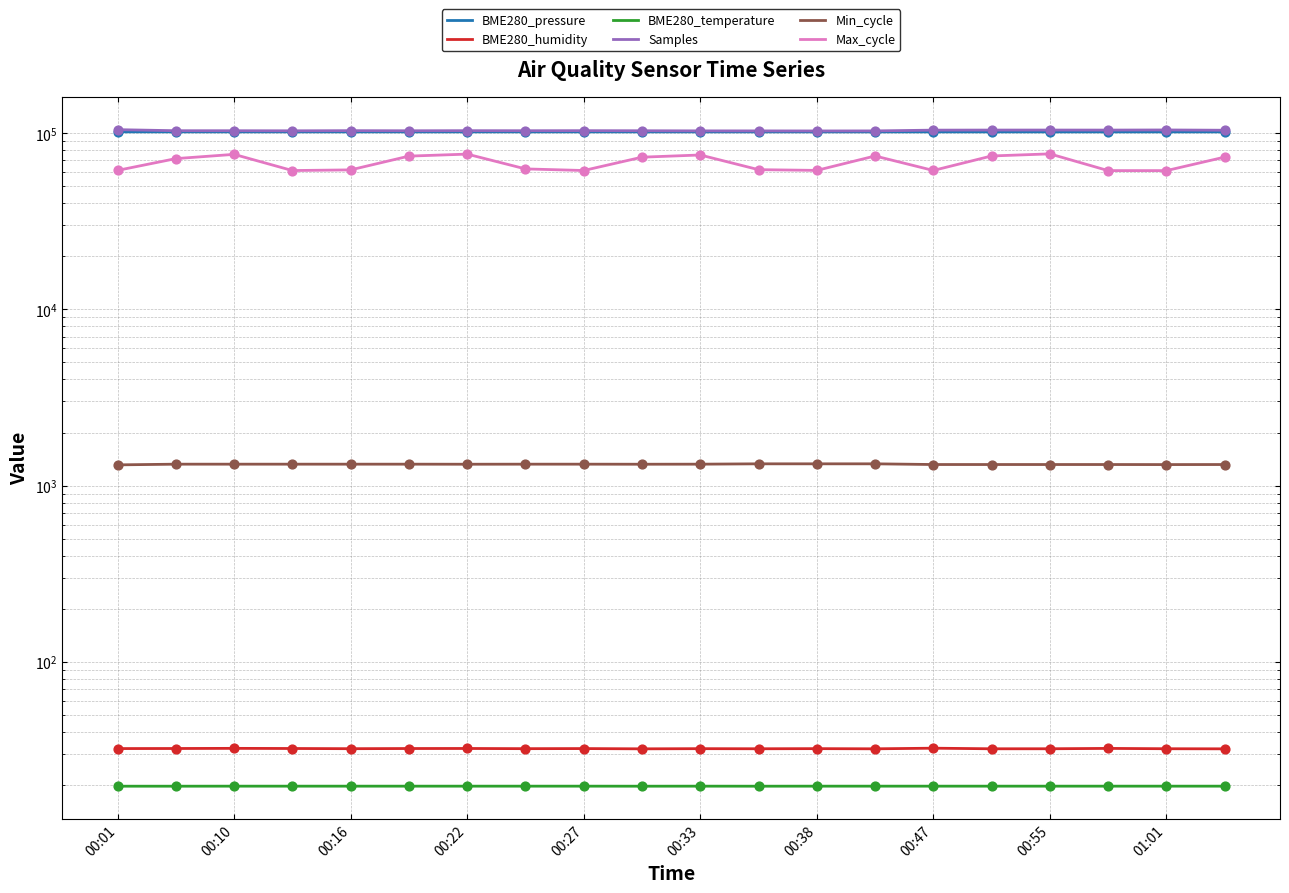

Which series contains the lowest Y value?

BME280_temperature